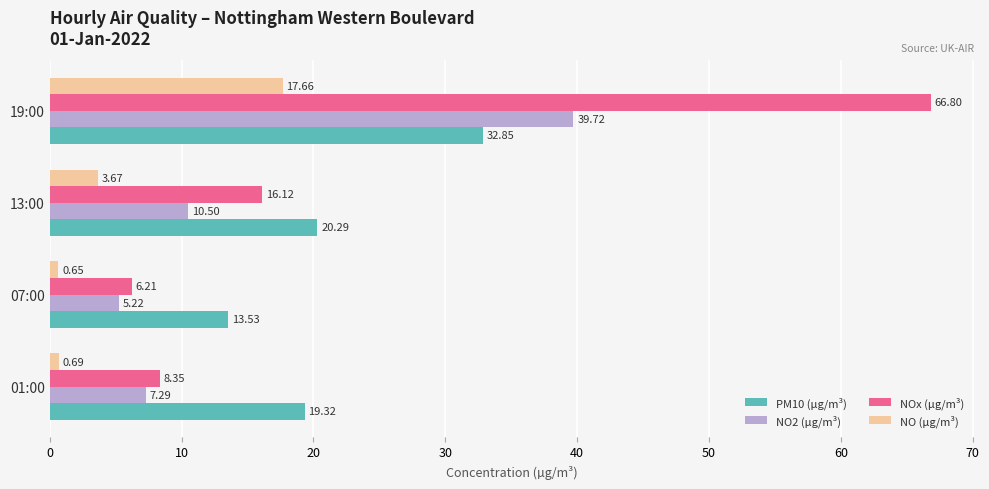

What are all the series names shown in the legend?

PM10 (µg/m³), NO2 (µg/m³), NOx (µg/m³), NO (µg/m³)